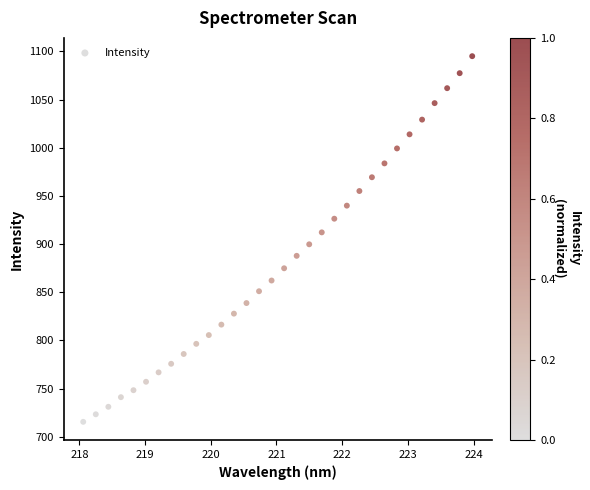

What is the range of X values (max minus min)?

5.9